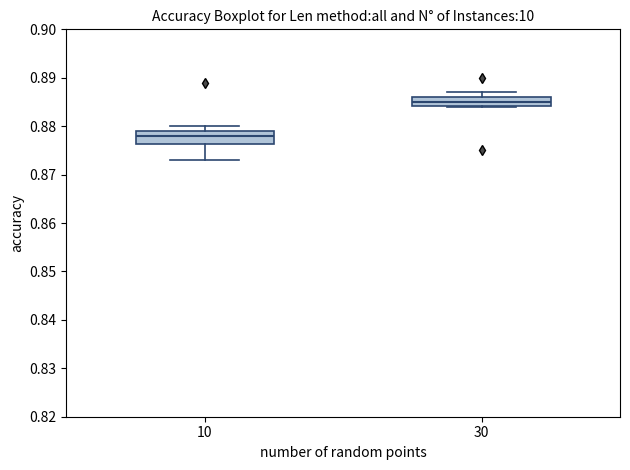

Where does the lower whisker of the box at x = 10 end on the y-axis? The values are not printed on the chart, so give them approximately, as read against the axis.

0.873